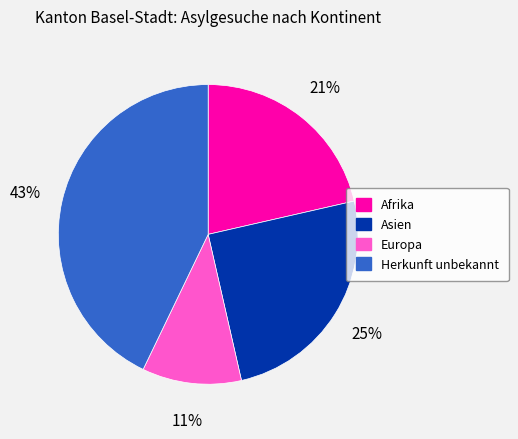

Is it true that Asien is 25% of the pie?

True